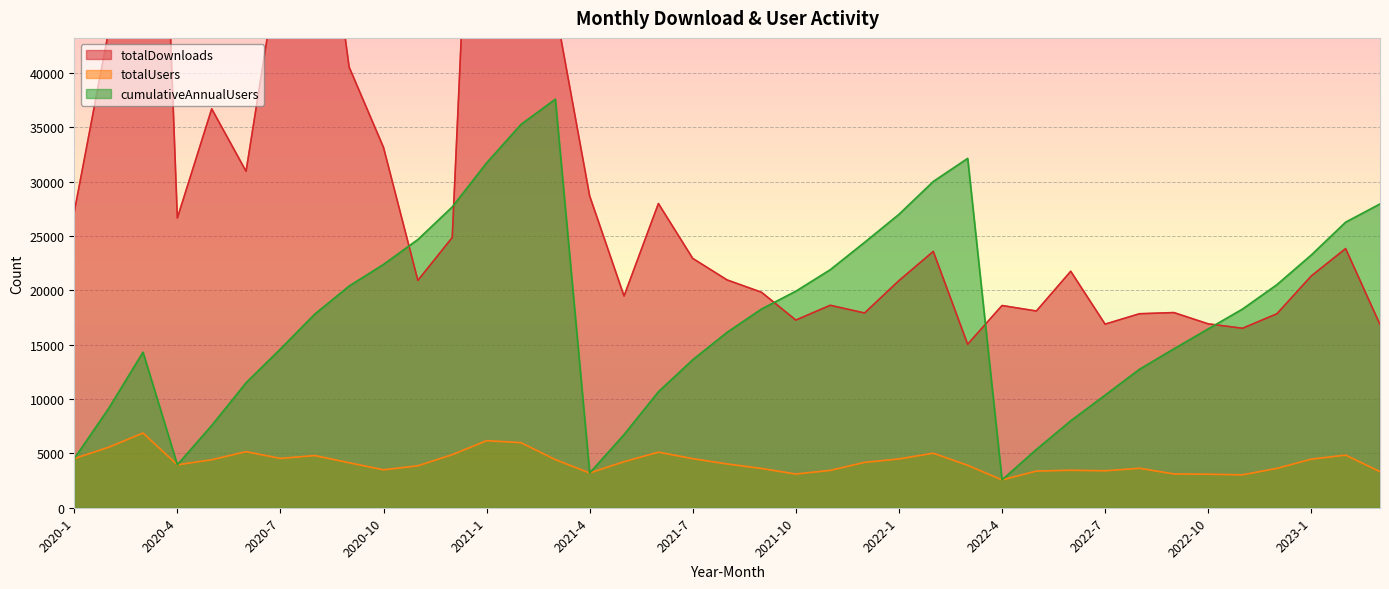

What are all the series names shown in the legend?

totalDownloads, totalUsers, cumulativeAnnualUsers